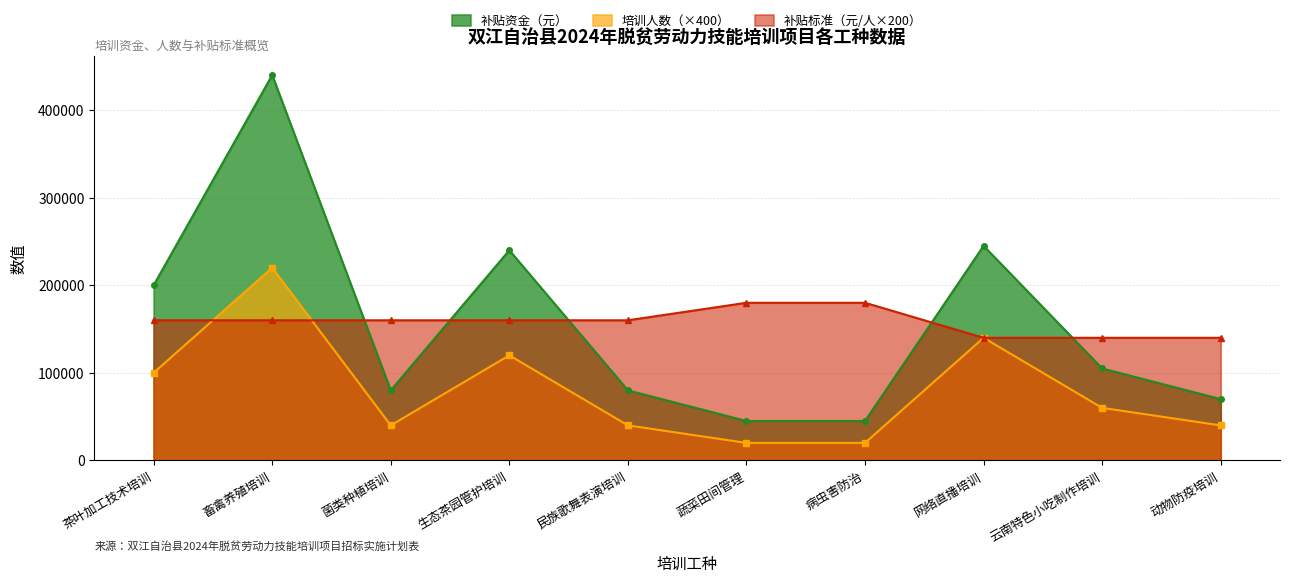

Between 菌类种植培训 and 动物防疫培训, which is larger?

菌类种植培训